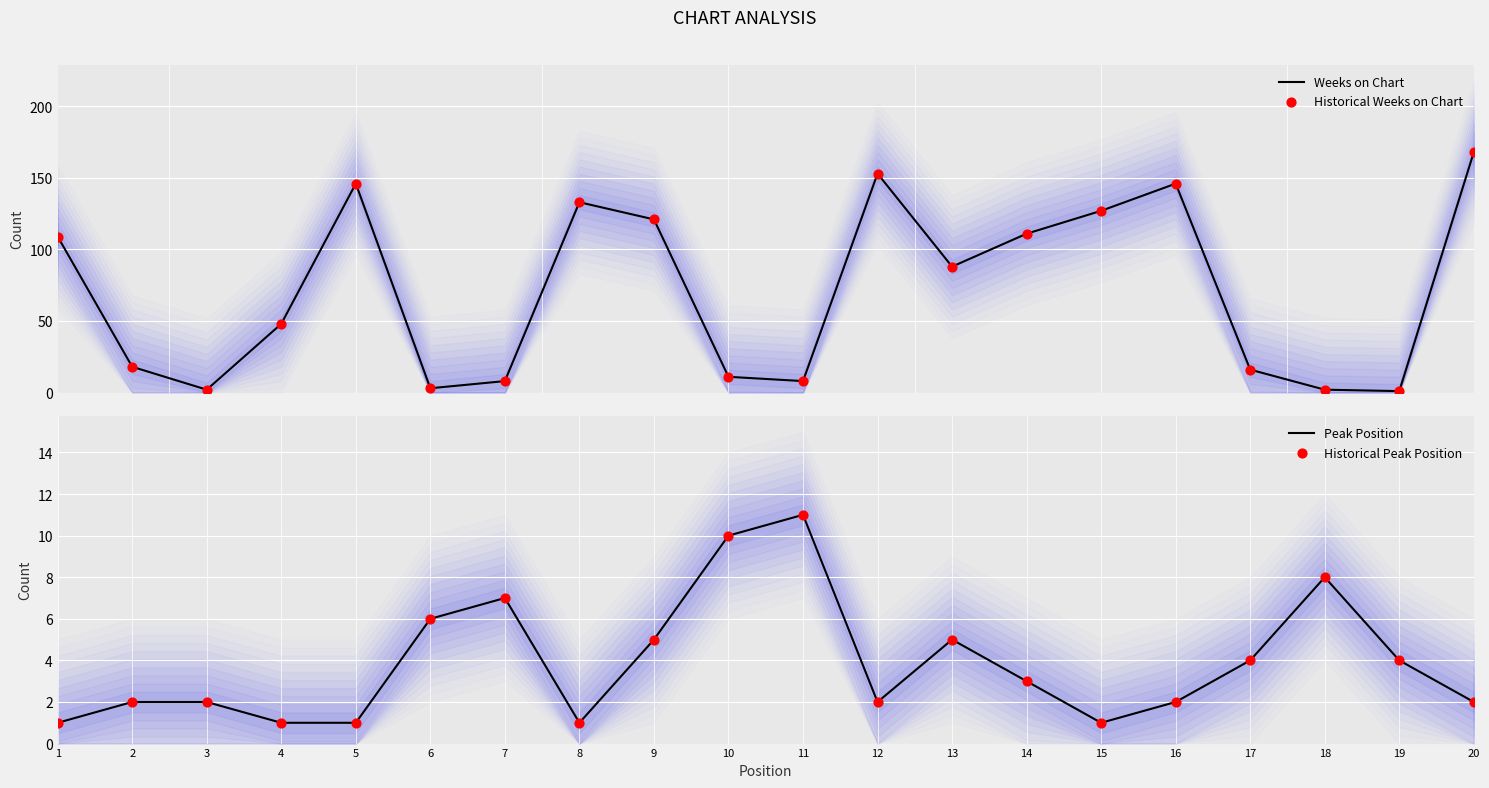

Which series contains the lowest Y value?

Weeks on Chart